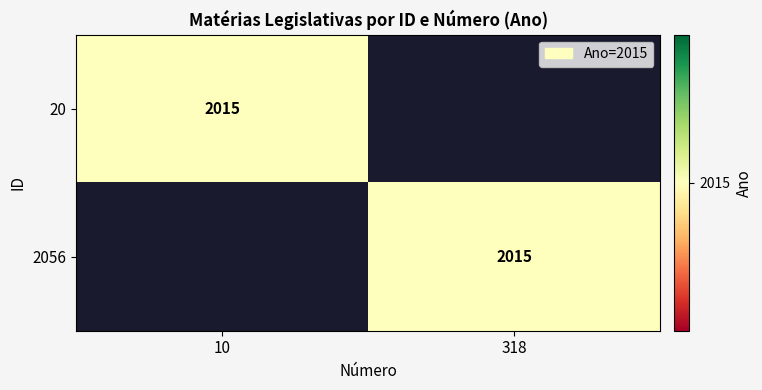

At which category is the sum across all series the highest?

10